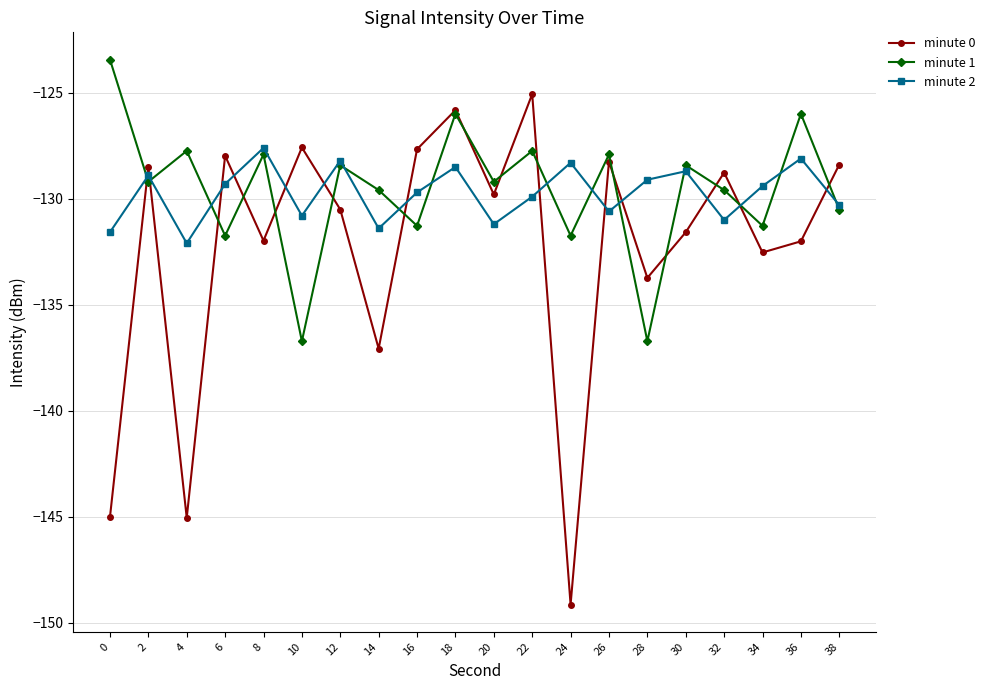

How many intersections are there between minute 2 and minute 0?

13